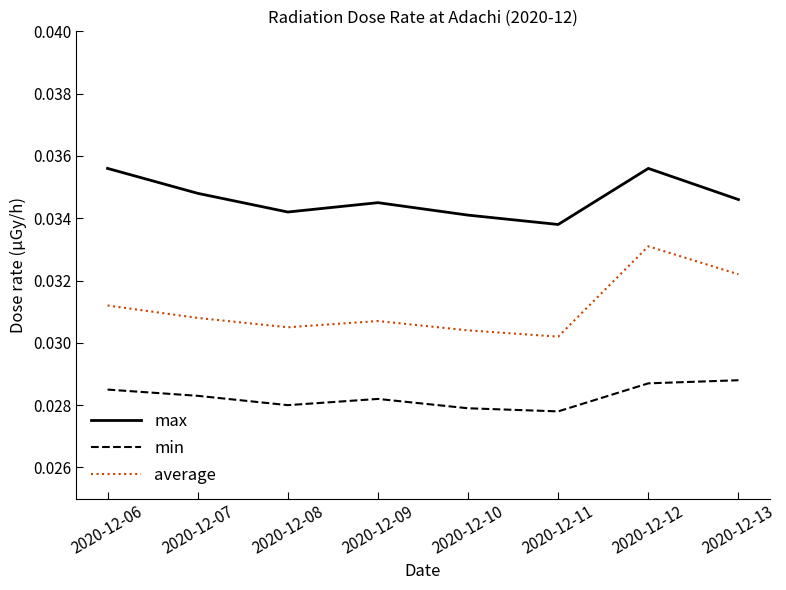

True or false: min and max intersect in this chart.

False